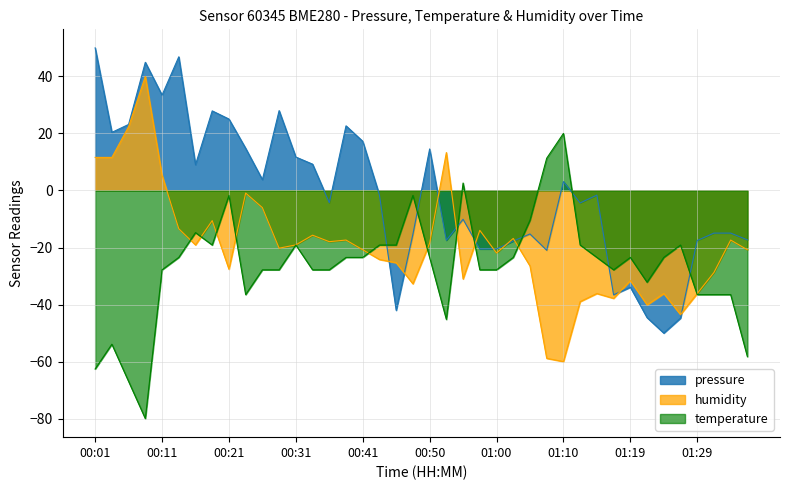

What is the sum of the temperature values at 00:36 and 00:16?

-42.6